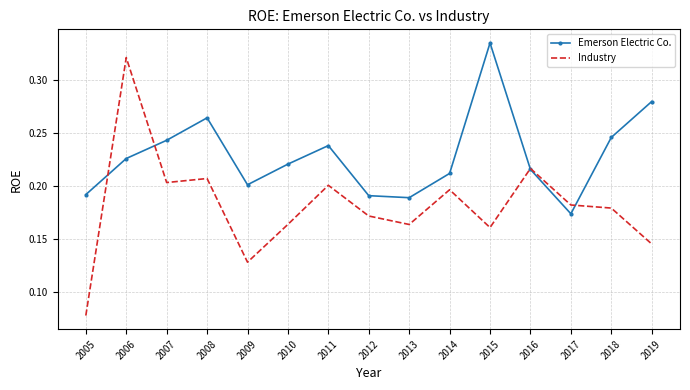

What is the sum of all Emerson Electric Co. values?

3.4